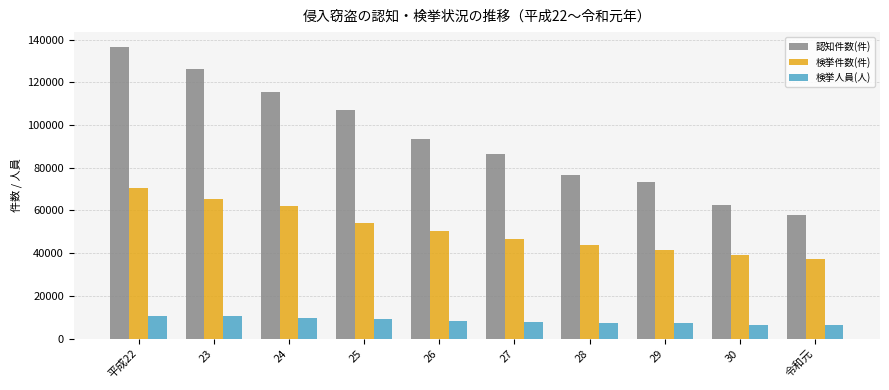

What is the sum of all 検挙人員(人) values?

83419